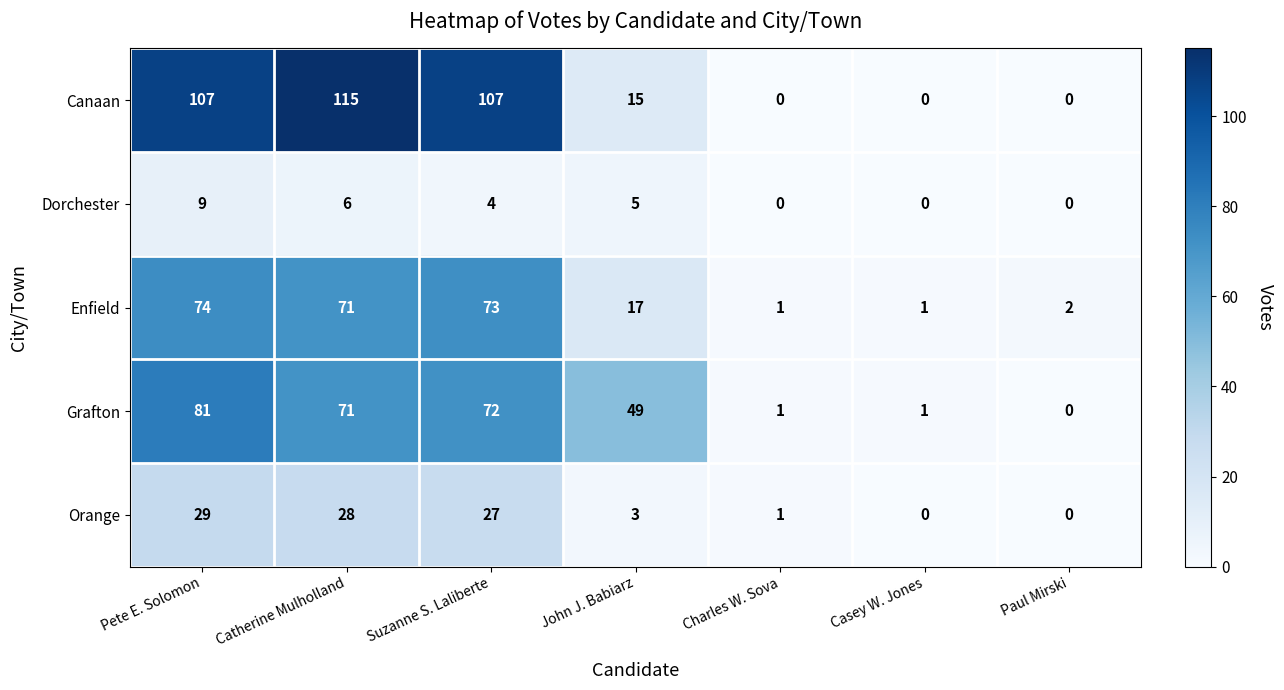

At which label does Enfield reach its peak?

Pete E. Solomon